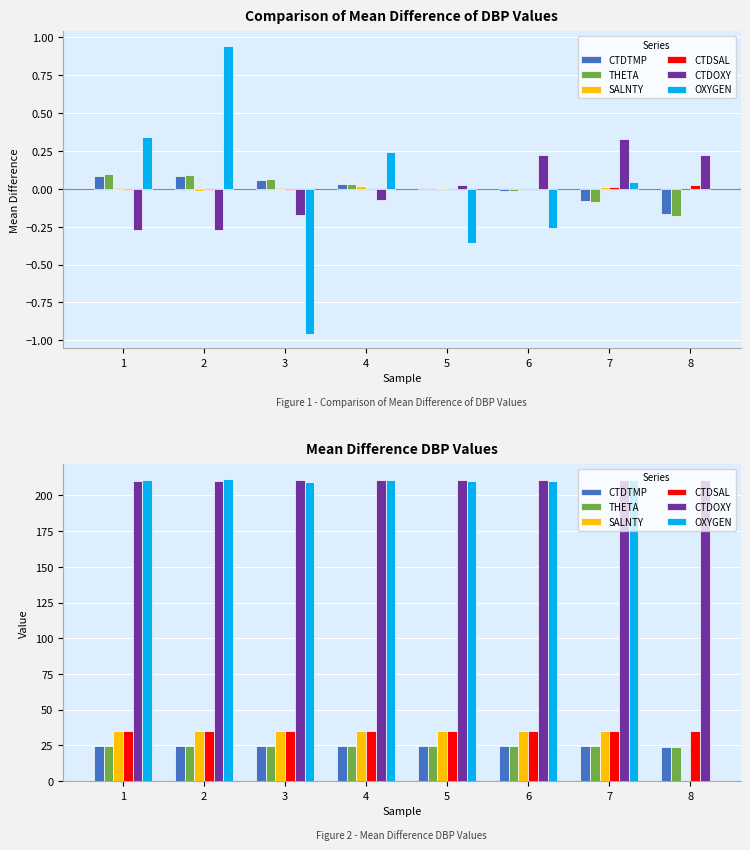

Is it true that CTDSAL equals 35.1 at 1?

True